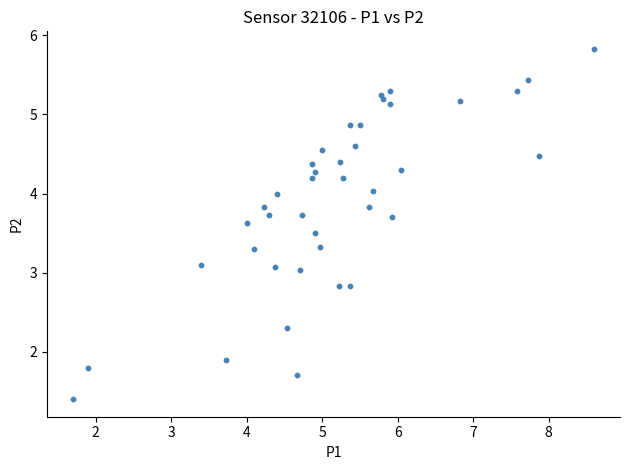

What is the range of X values (max minus min)?

6.9